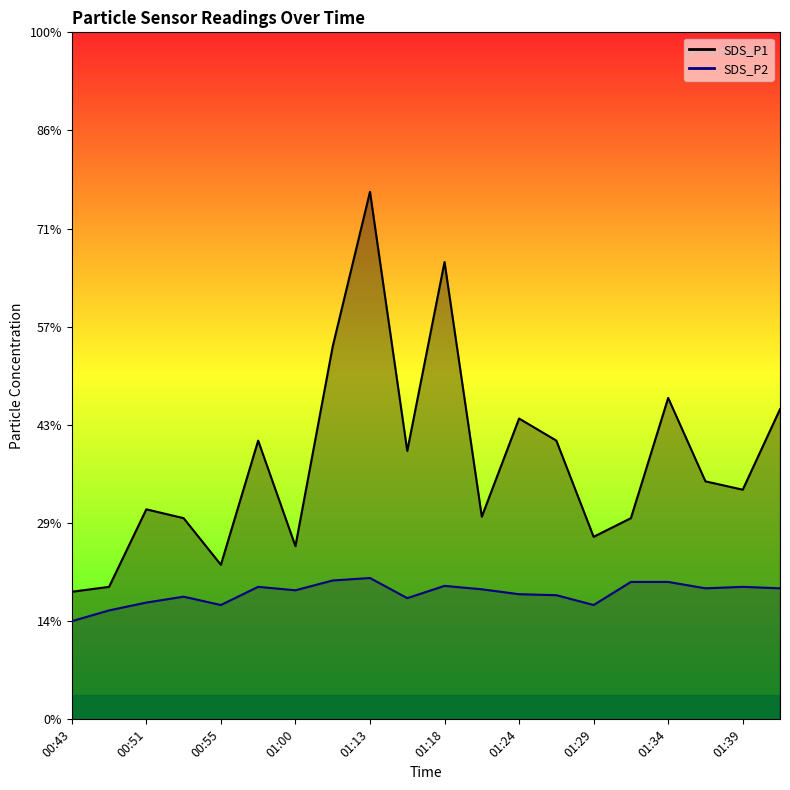

Reading left to right, what are all the values shown in this chart?

SDS_P1: 00:43=2.6	00:48=2.7	00:51=4.3	00:53=4.1	00:55=3.1	00:58=5.7	01:00=3.5	01:11=7.6	01:13=10.8	01:16=5.5	01:18=9.3	01:21=4.1	01:24=6.1	01:26=5.7	01:29=3.7	01:31=4.1	01:34=6.5	01:36=4.8	01:39=4.7	01:41=6.3
SDS_P2: 00:43=2.0	00:48=2.2	00:51=2.4	00:53=2.5	00:55=2.3	00:58=2.7	01:00=2.6	01:11=2.8	01:13=2.9	01:16=2.5	01:18=2.7	01:21=2.6	01:24=2.5	01:26=2.5	01:29=2.3	01:31=2.8	01:34=2.8	01:36=2.7	01:39=2.7	01:41=2.7